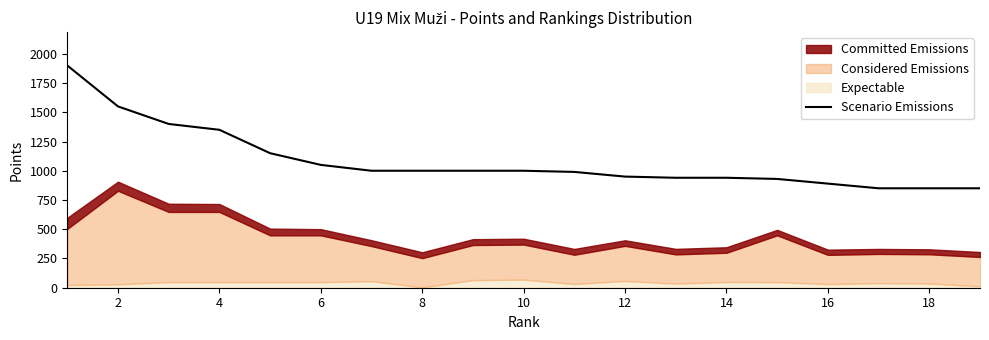

What is the value of the 6th point from the left?

1050